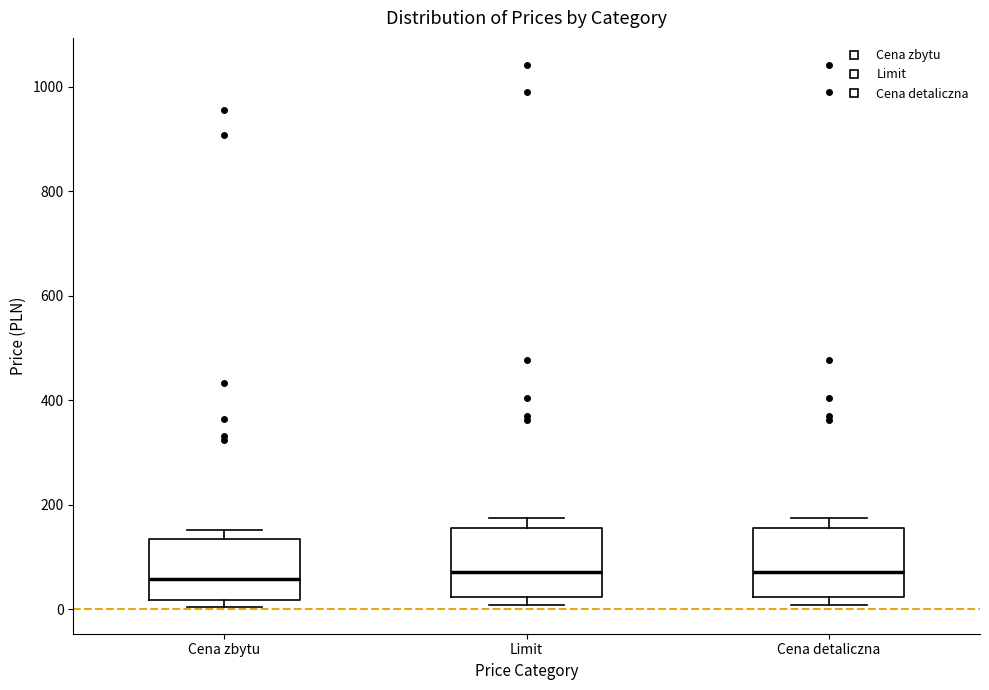

Reading left to right, read every box against the y-axis: the position of its median line, the range the box covers, and the ends of its whiskers. The values are not printed on the chart, so give them approximately, as read against the axis.

Cena zbytu: median 60, box 20 to 140, whiskers 0 to 160
Limit: median 80, box 20 to 160, whiskers 0 to 180
Cena detaliczna: median 80, box 20 to 160, whiskers 0 to 180